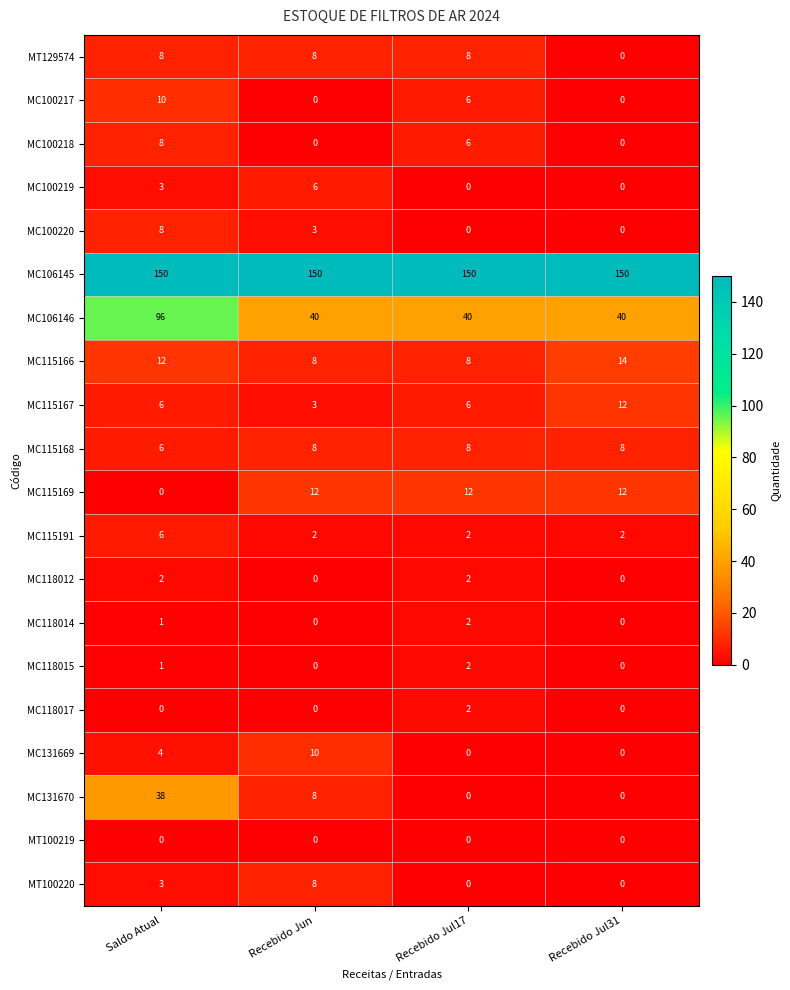

What is the greatest value displayed?

150